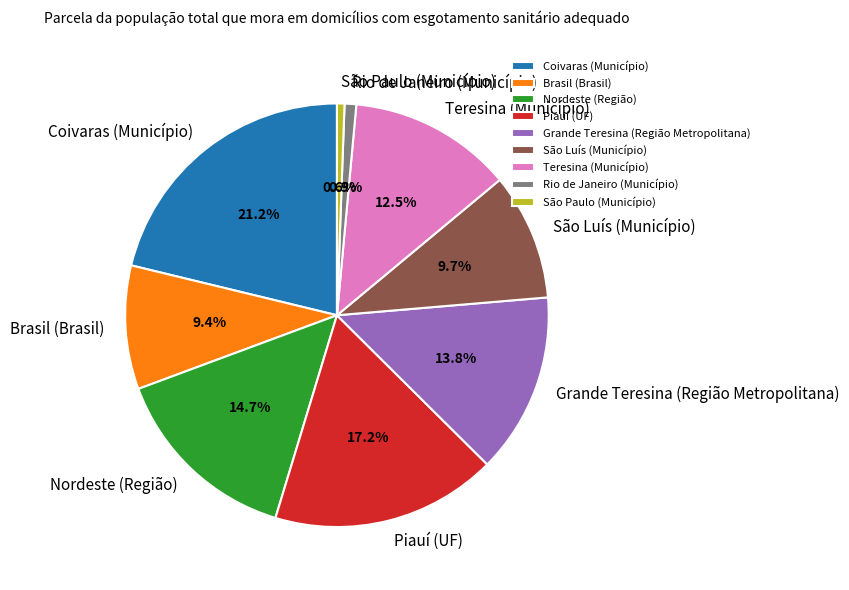

How many slices are in this pie chart?

9